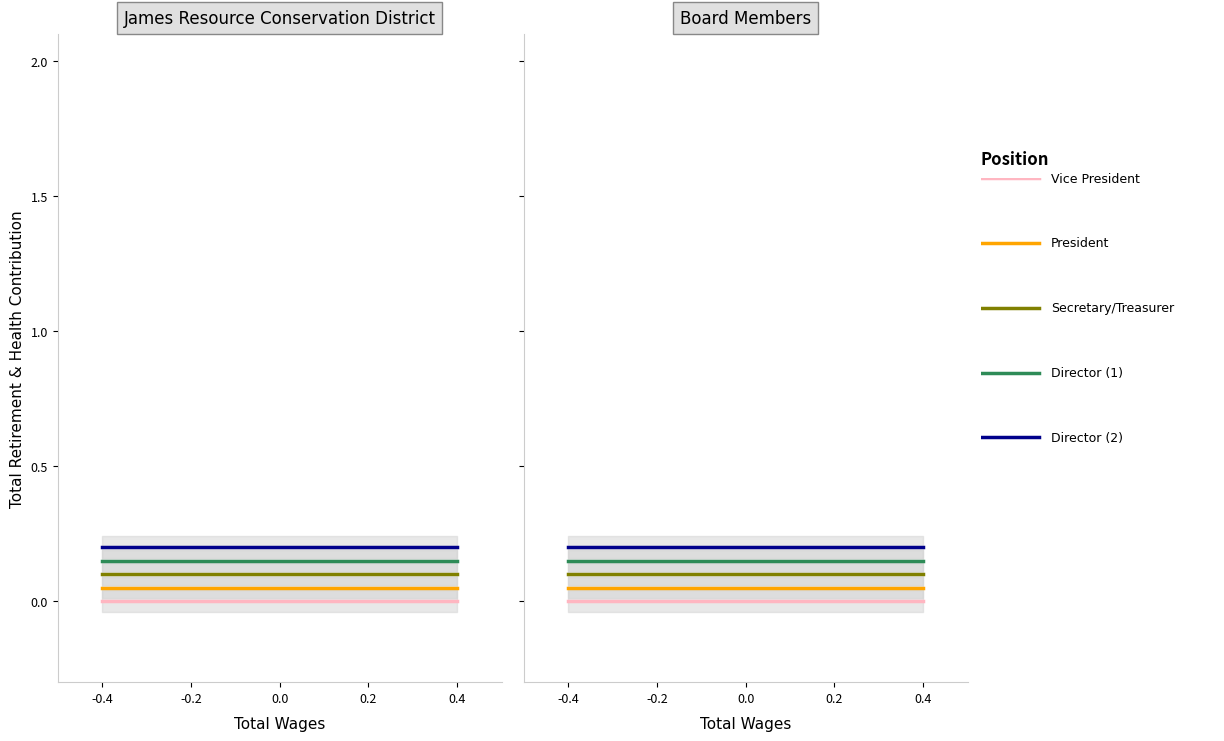

Reading left to right, extract all data points from this chart.

Vice President: -0.4=0.0	-0.2=0.0	0.0=0.0	0.2=0.0	0.4=0.0
President: -0.4=0.1	-0.2=0.1	0.0=0.1	0.2=0.1	0.4=0.1
Secretary/Treasurer: -0.4=0.1	-0.2=0.1	0.0=0.1	0.2=0.1	0.4=0.1
Director (1): -0.4=0.2	-0.2=0.2	0.0=0.2	0.2=0.2	0.4=0.2
Director (2): -0.4=0.2	-0.2=0.2	0.0=0.2	0.2=0.2	0.4=0.2